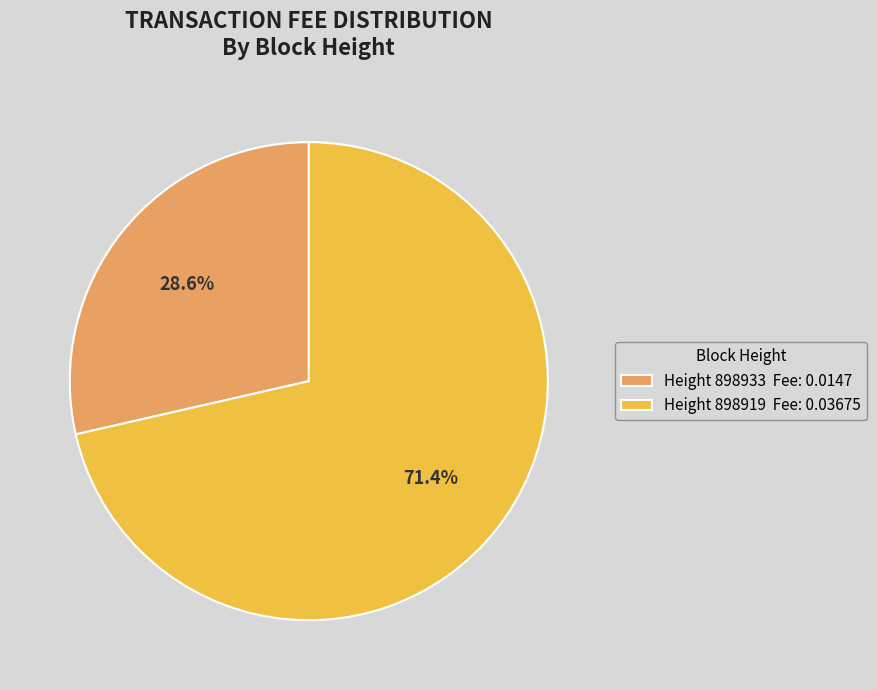

What is the smallest slice in the pie chart?

Height 898933 Fee: 0.0147